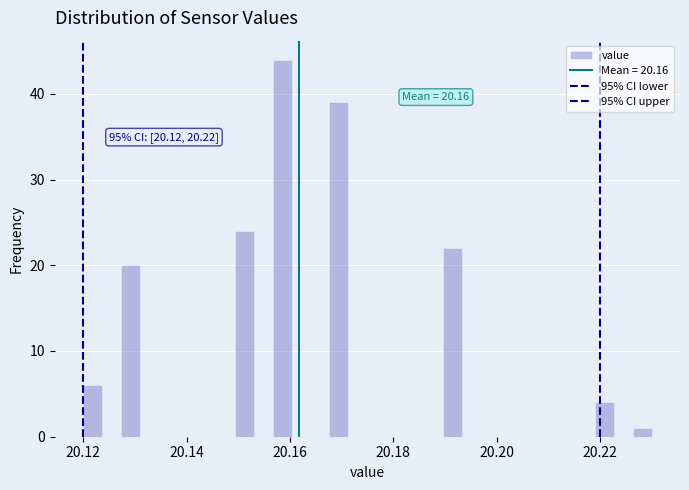

Around what value on the x-axis is the tallest bar? Give the approximate position of its centre, as read against the axis.

20.158